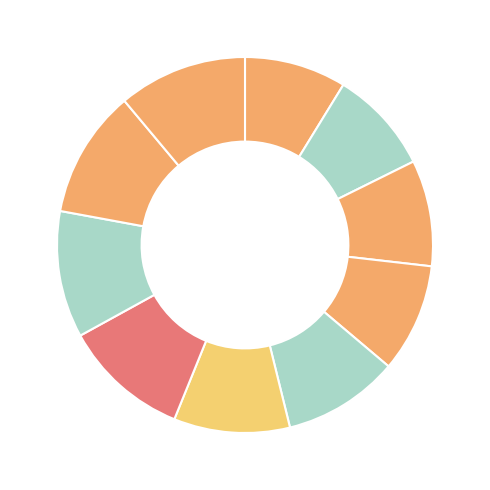

Rank the categories by value from highest to lowest.

Henrijs Brauns, Ričards Jurģis, Gustavs Burbergs, Robins Ramis, Elvis Graudiņš, Gustavs Ēriks Marķīzs, Klāvs Zigurds Krieviņš, Kārlis Ailts, Jēkabs Ailts, Kristians Kārkliņš